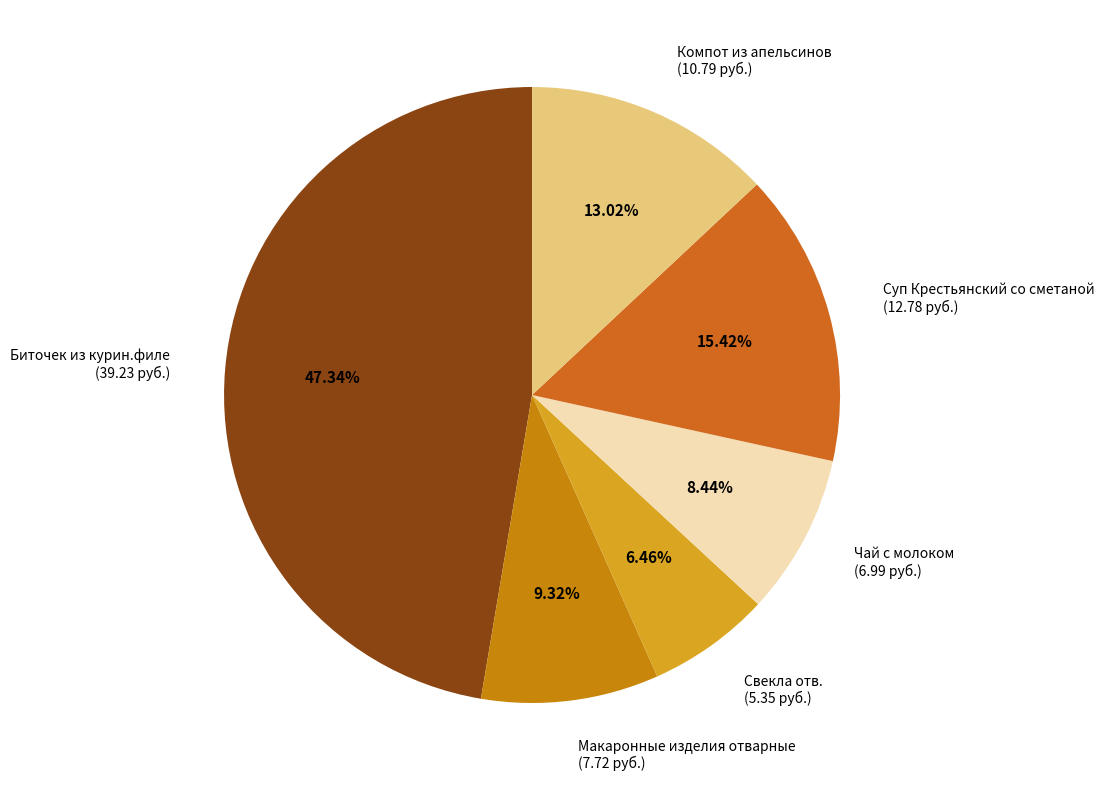

Count the number of slices in the pie.

6